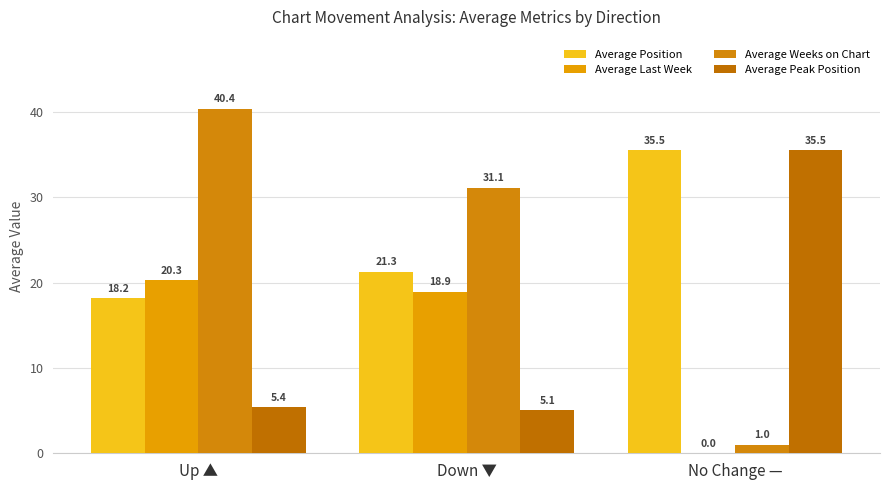

Which category has the highest value in the Average Weeks on Chart series?

Up ▲